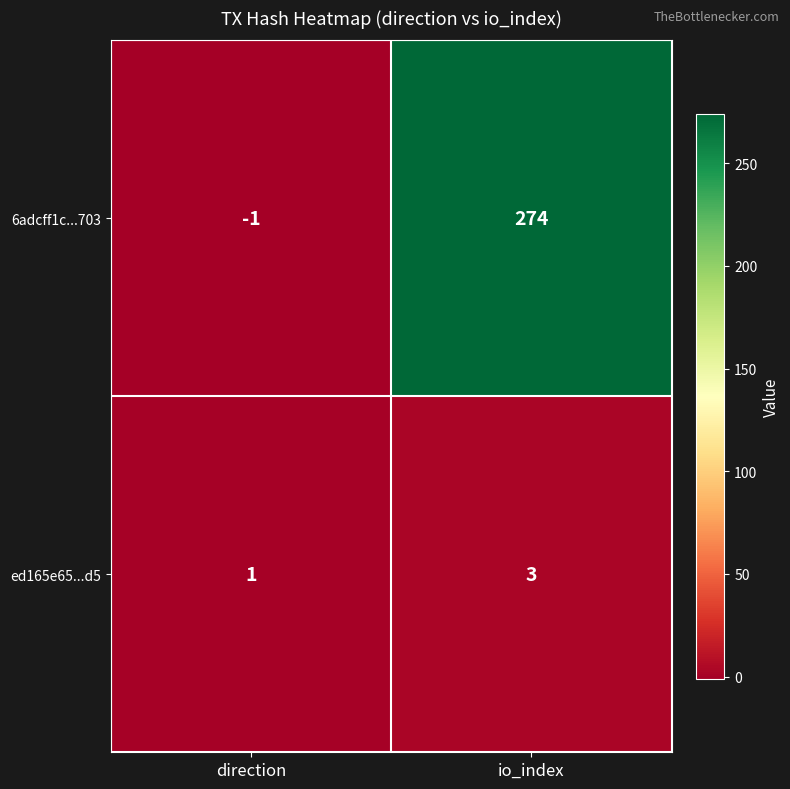

Which label corresponds to the smallest value in the chart?

direction